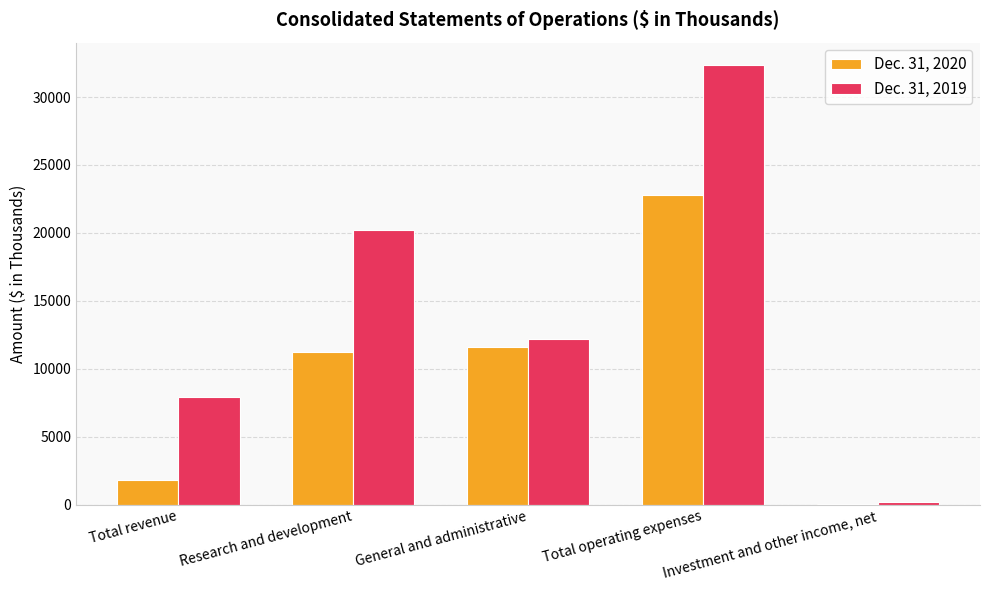

How many groups of bars are there?

5